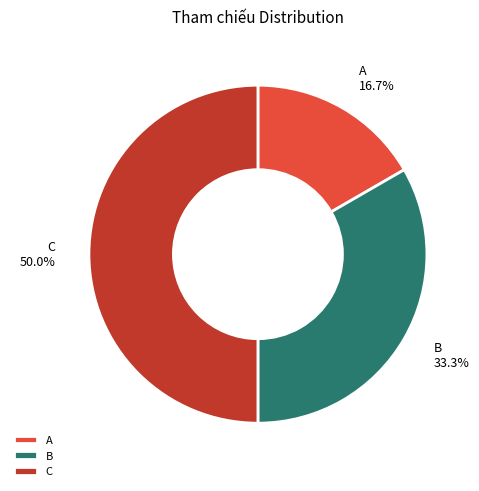

Which has a higher value, C or B?

C